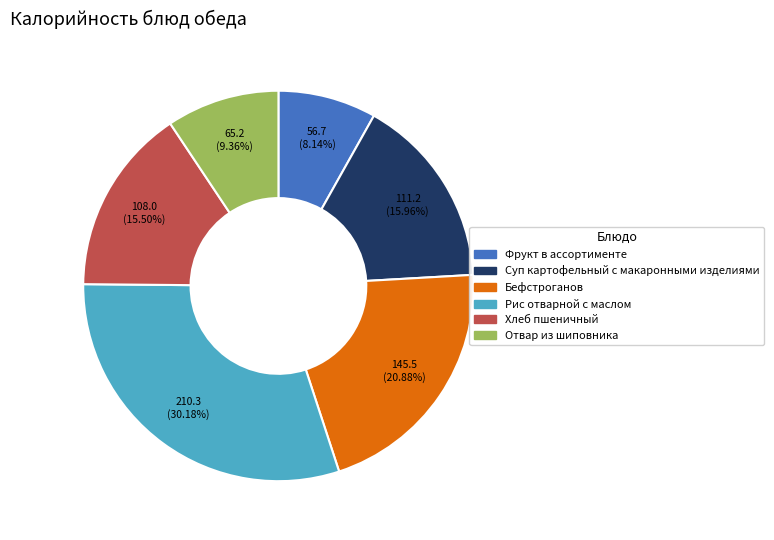

Which slice is the largest?

Рис отварной с маслом